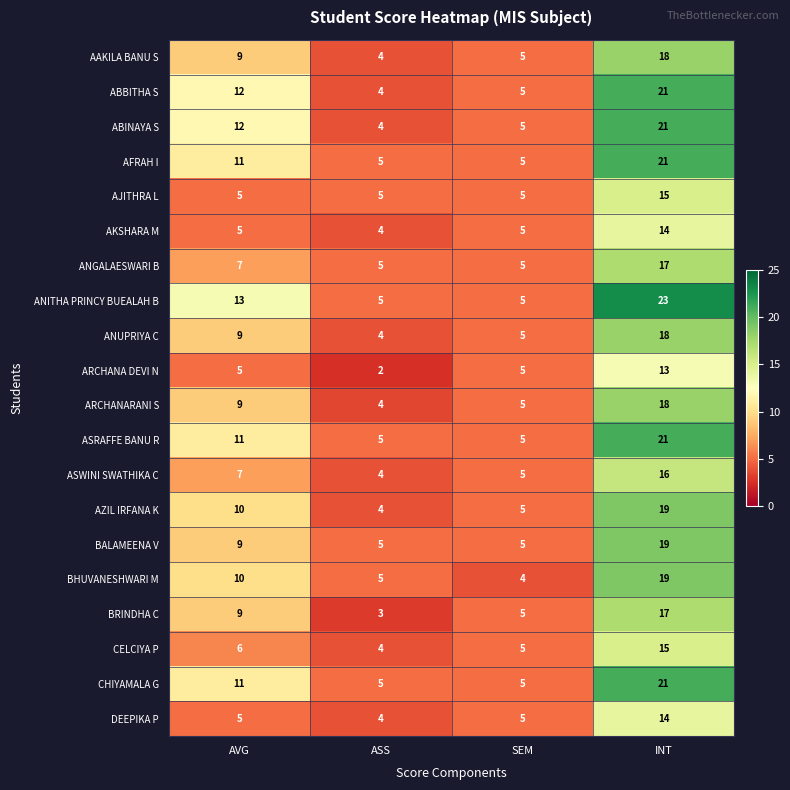

Between AVG and SEM, which series saw the biggest shift?

ANITHA PRINCY BUEALAH B